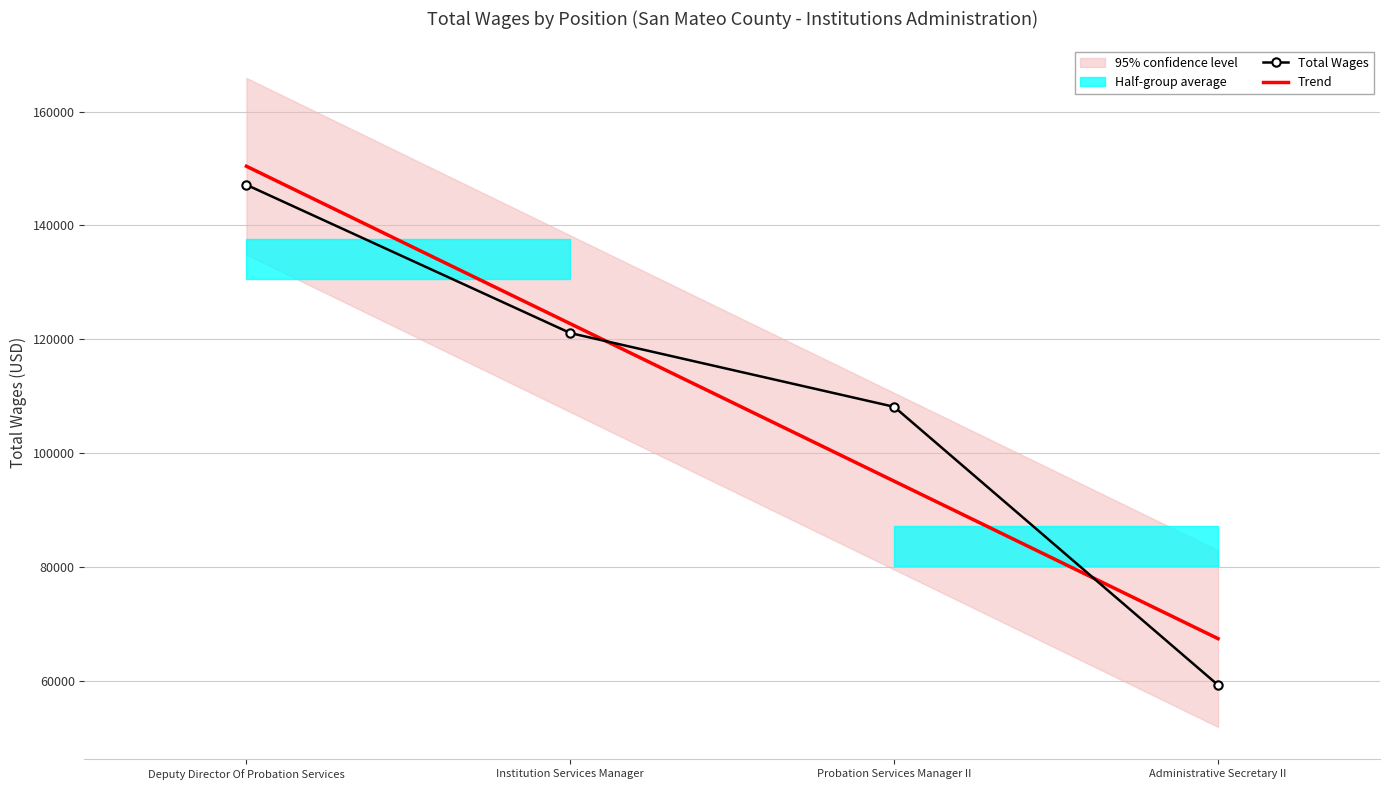

Is it true that Trend equals 122761.7 at Institution Services Manager?

True